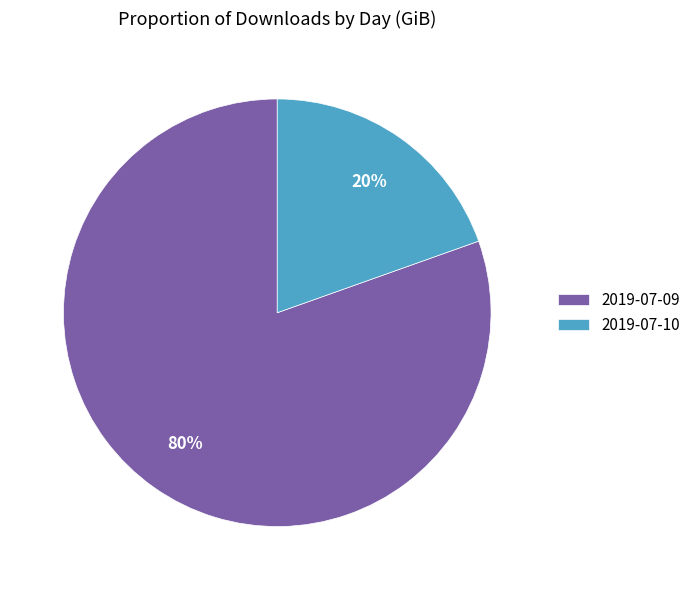

Which slice represents more than half of the pie?

2019-07-09